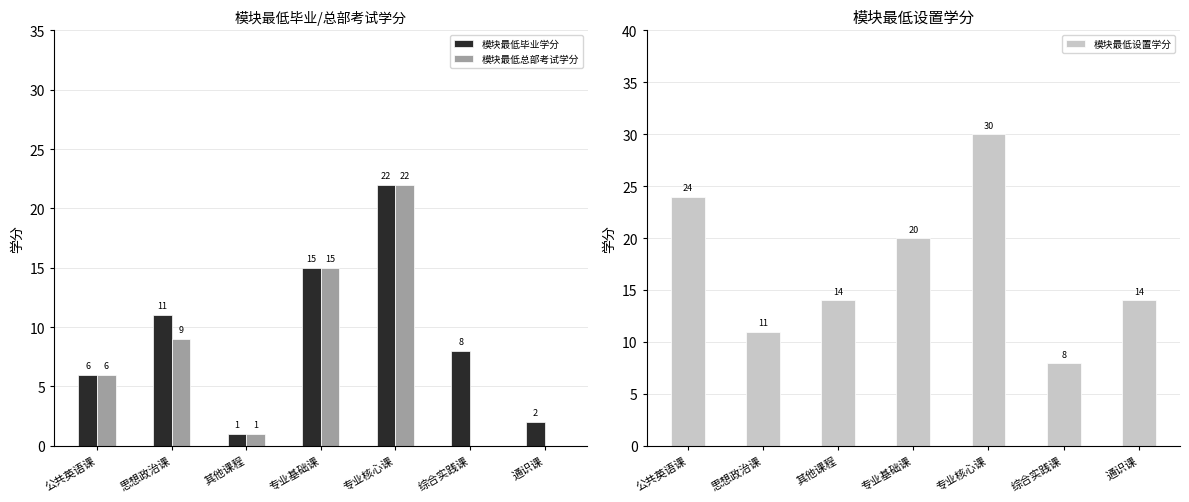

Between 思想政治课 and 综合实践课, which series saw the biggest shift?

模块最低总部考试学分